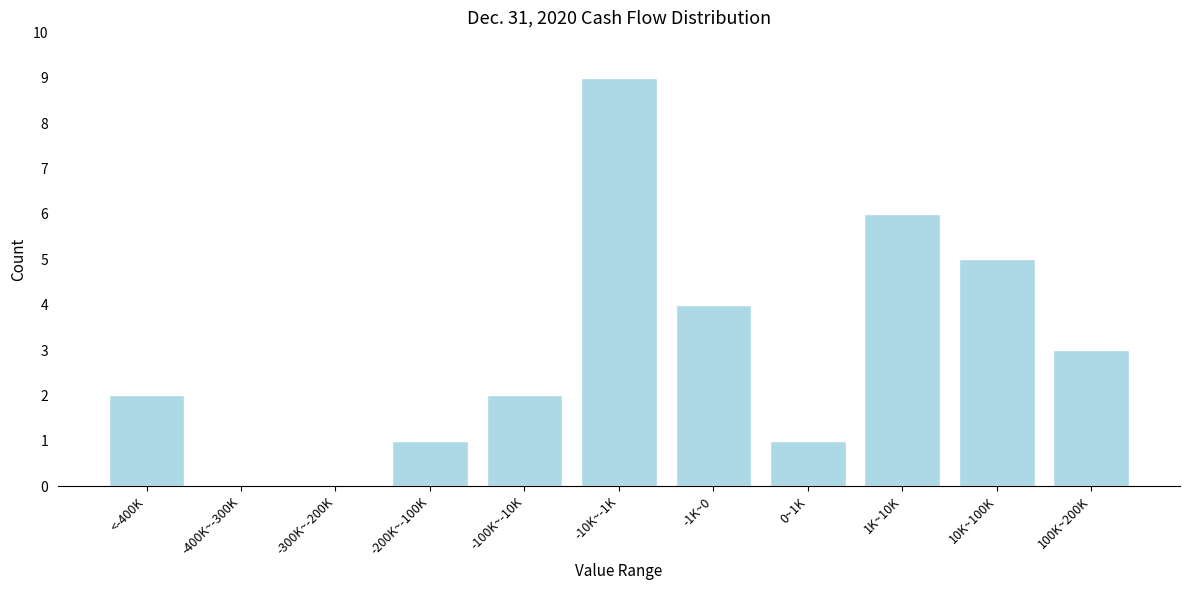

Reading left to right, transcribe all the data shown in this chart.

<-400K=2	-400K~-300K=0	-300K~-200K=0	-200K~-100K=1	-100K~-10K=2	-10K~-1K=9	-1K~0=4	0~1K=1	1K~10K=6	10K~100K=5	100K~200K=3